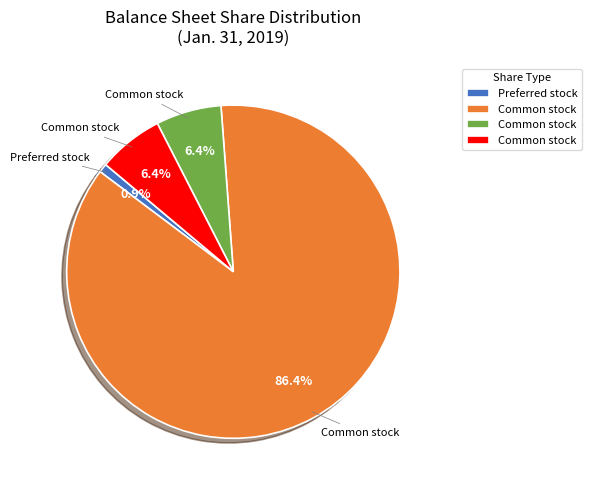

Does any single category account for the majority?

Yes